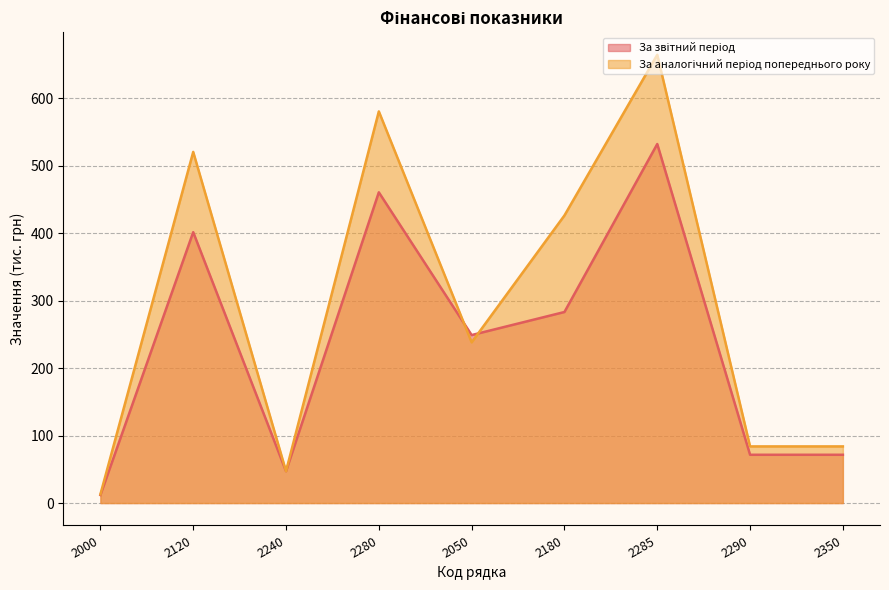

Which series has the widest spread of values?

За аналогічний період попереднього року